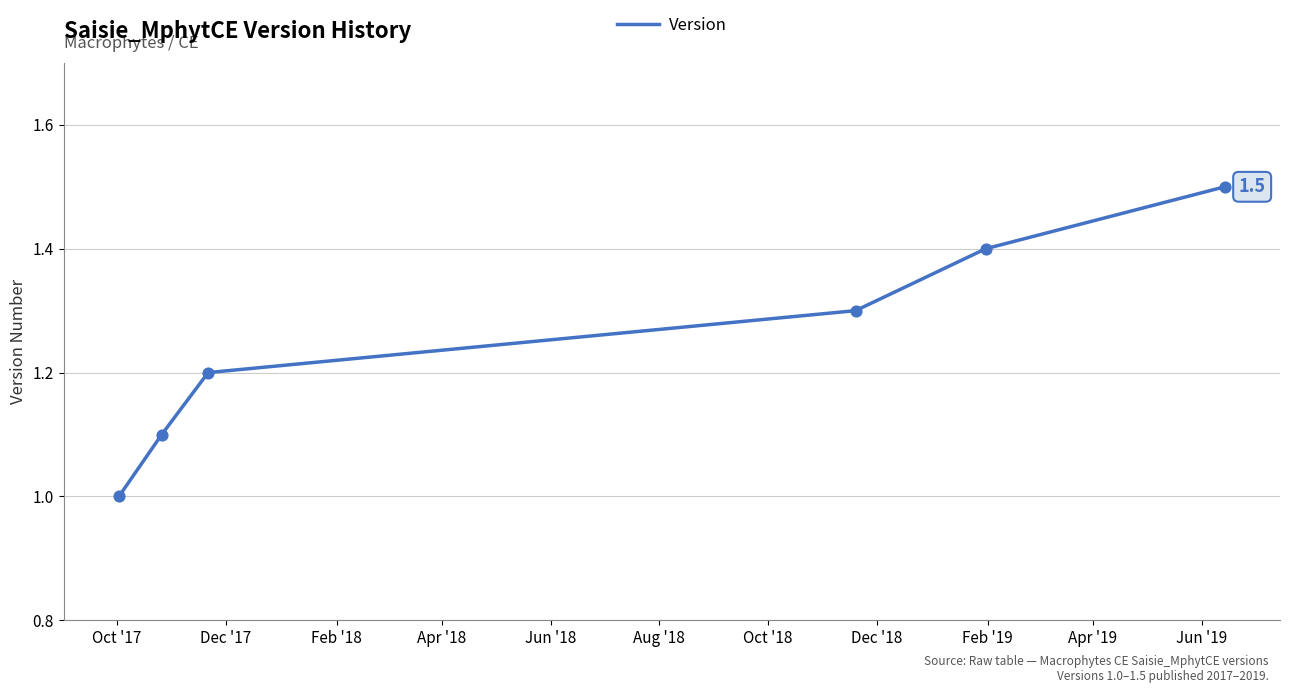

What is the greatest value displayed?

1.5